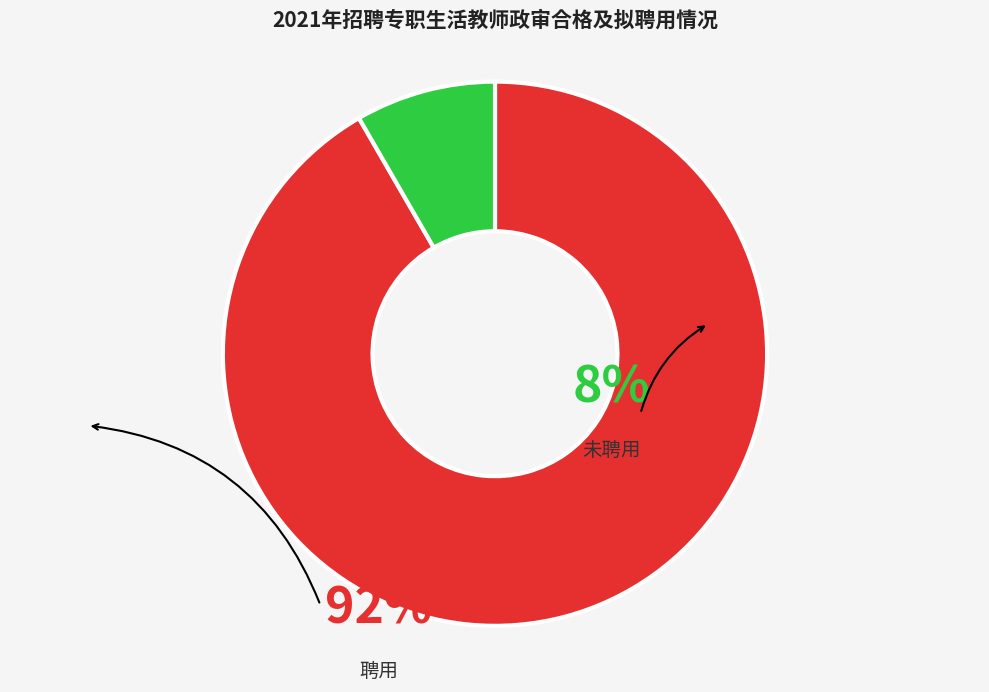

Is there any slice that represents more than half of the pie?

Yes